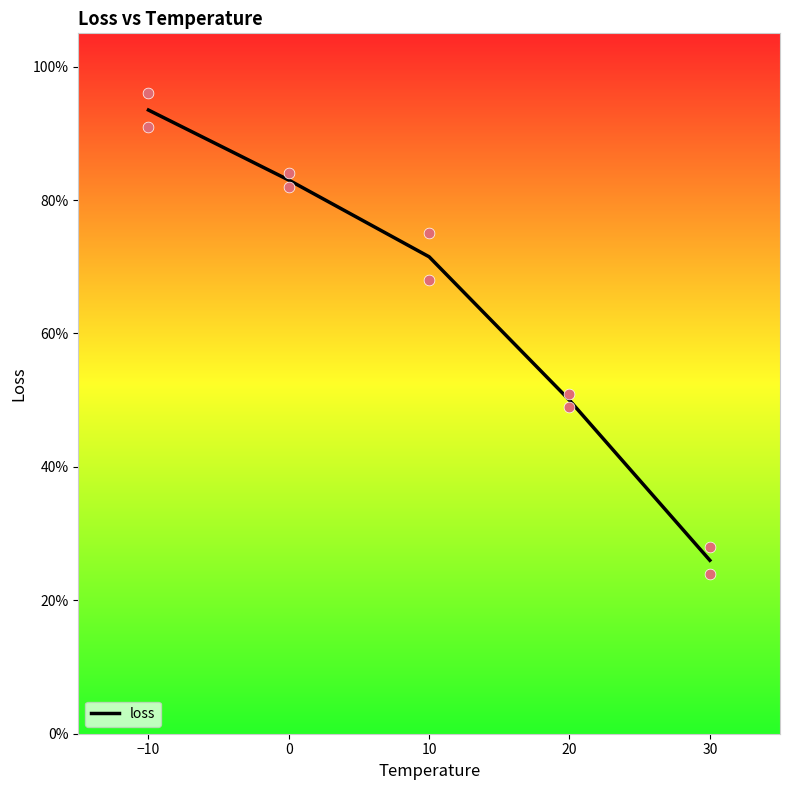

At which label does loss reach its peak?

−10